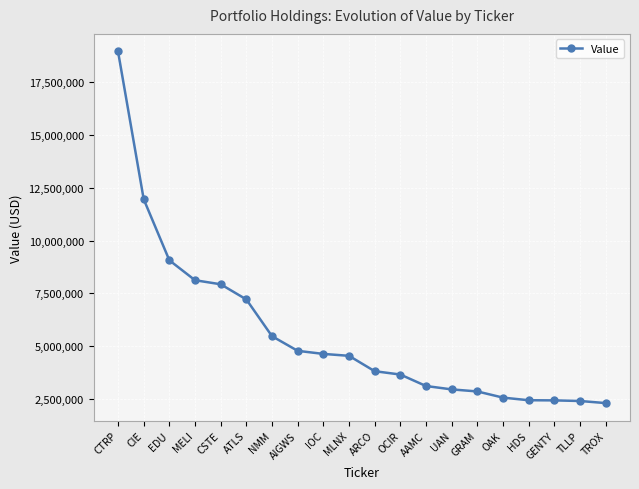

Where does the data first go above 4544000?

CTRP